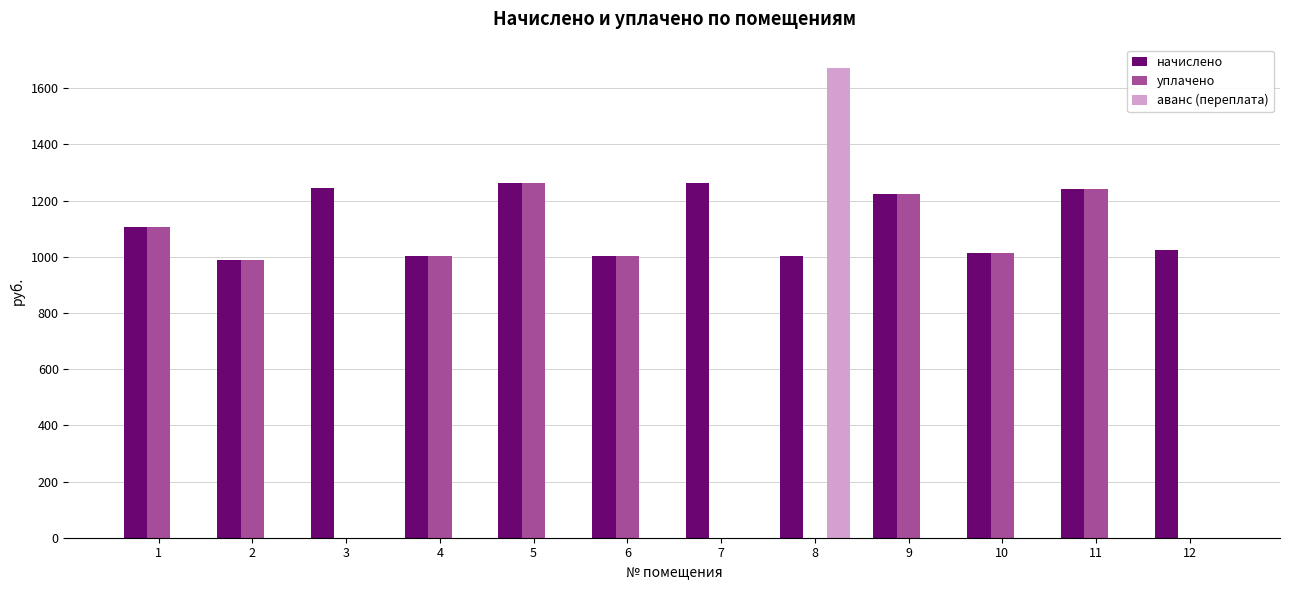

Which series has the widest spread of values?

аванс (переплата)